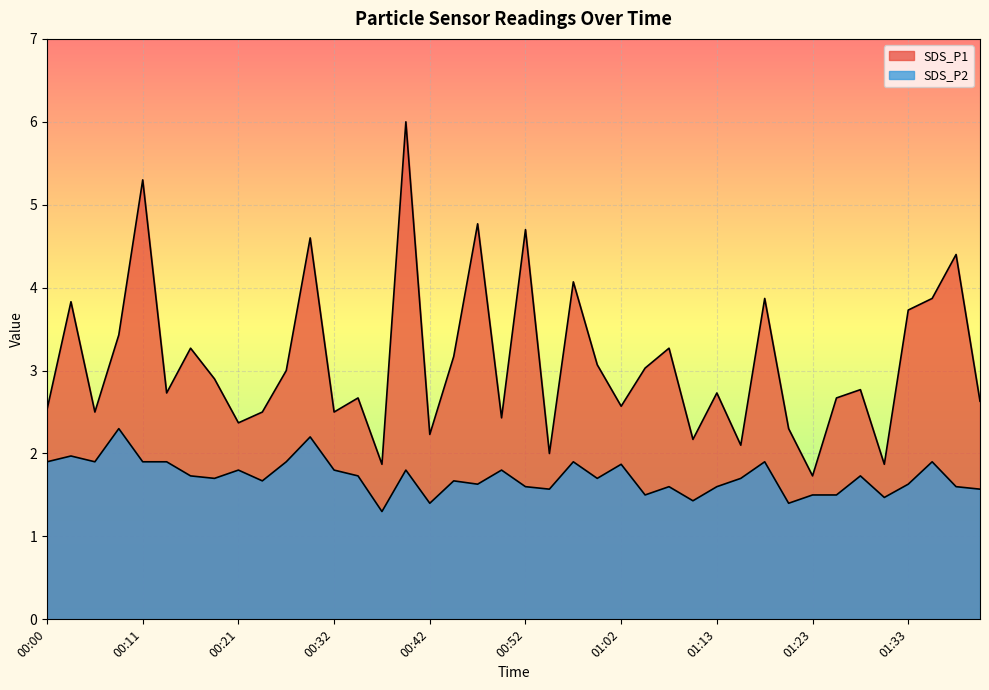

List the labels in order of SDS_P1 value, largest first.

00:39, 00:11, 00:47, 00:52, 00:29, 01:38, 00:57, 01:18, 01:36, 00:03, 01:33, 00:08, 00:16, 01:10, 00:44, 01:00, 01:05, 00:26, 00:18, 01:28, 00:13, 01:13, 00:34, 01:26, 01:44, 01:02, 00:00, 00:06, 00:23, 00:32, 00:49, 00:21, 01:21, 00:42, 01:10, 01:15, 00:55, 00:37, 01:31, 01:23